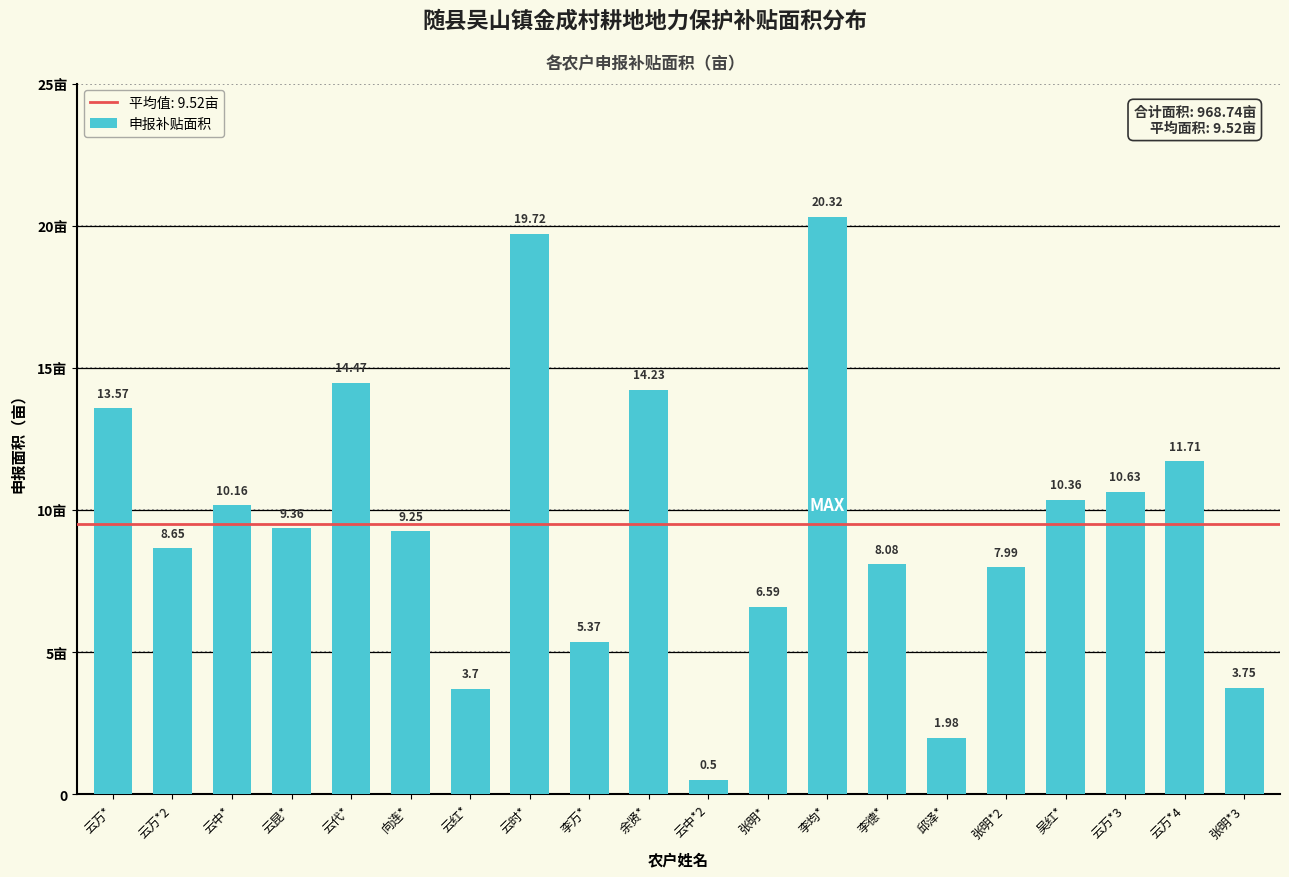

The value at 云昆* is 9.4. True or false?

True